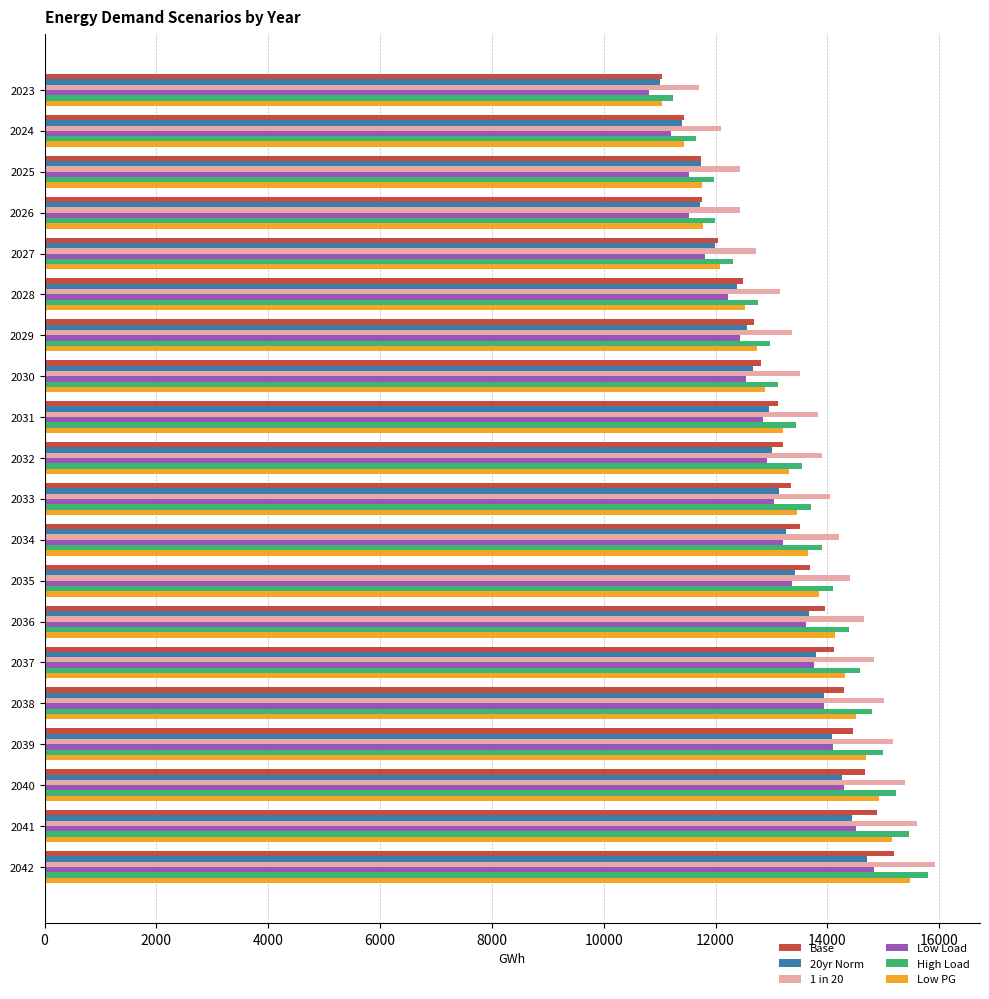

Count the number of categories in the chart.

20